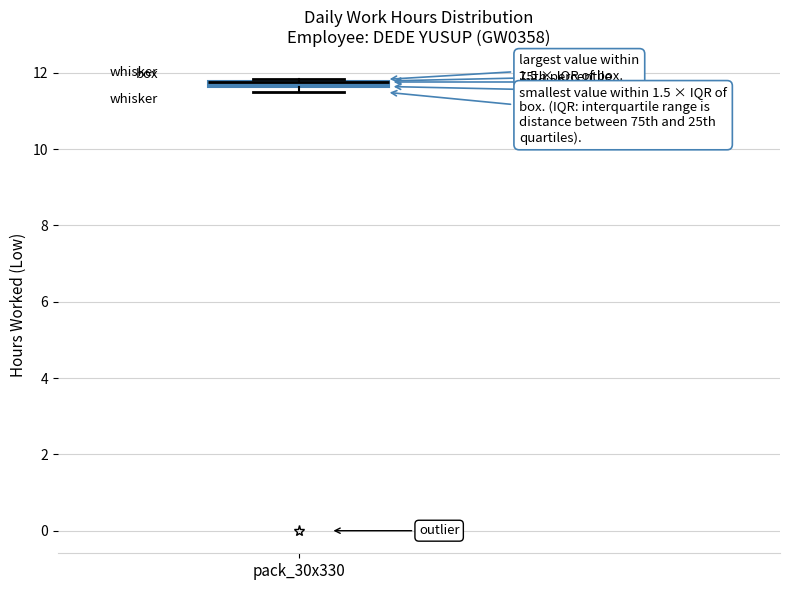

Where is the upper edge of the box for pack_30x330 on the y-axis? The values are not printed on the chart, so give them approximately, as read against the axis.

11.8